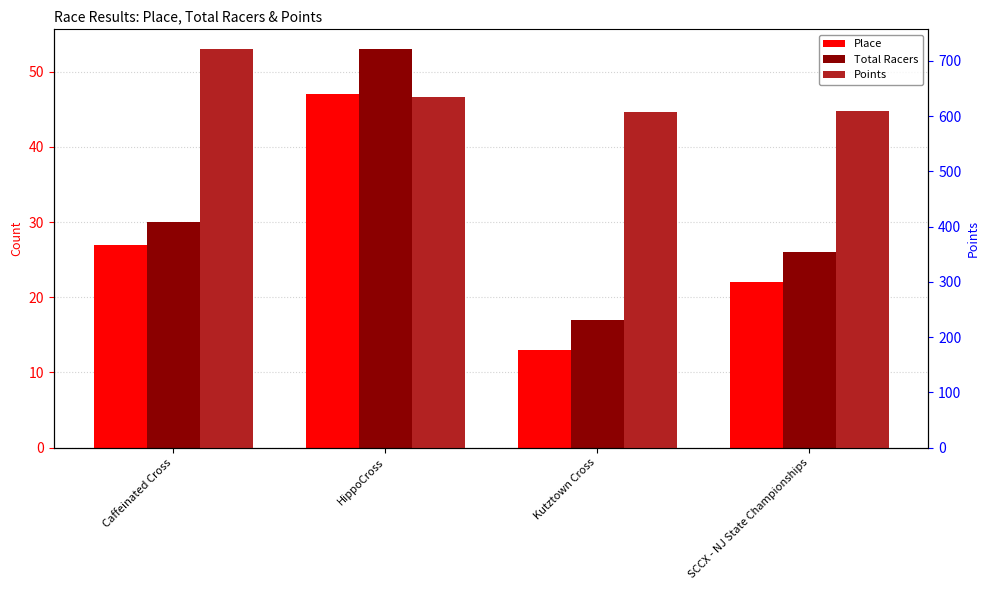

True or false: Points has a value of 607.8 at Kutztown Cross.

True